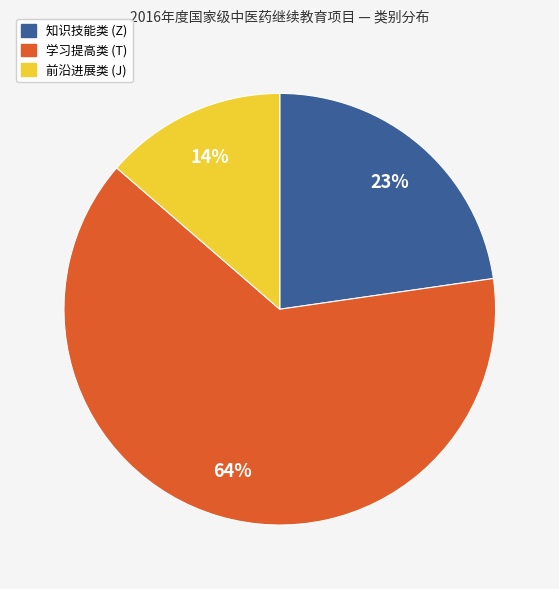

To the nearest percent, what is the average slice percentage?

33%